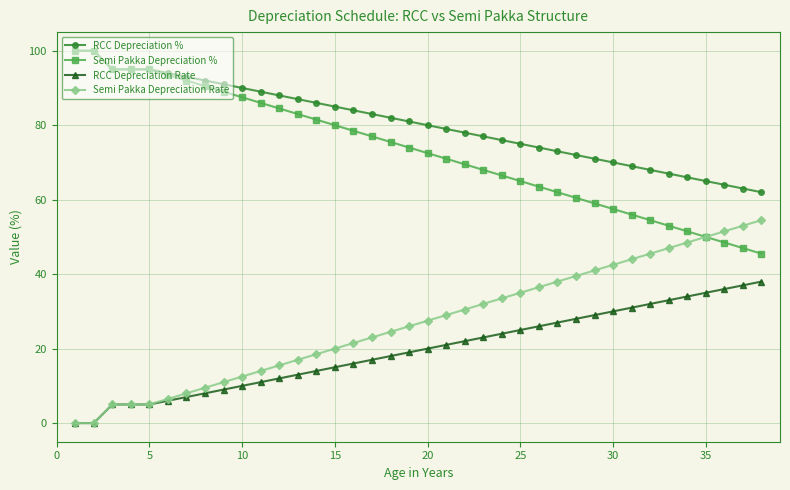

What is the value of the Semi Pakka Depreciation Rate point at the 8th from the left?

9.5